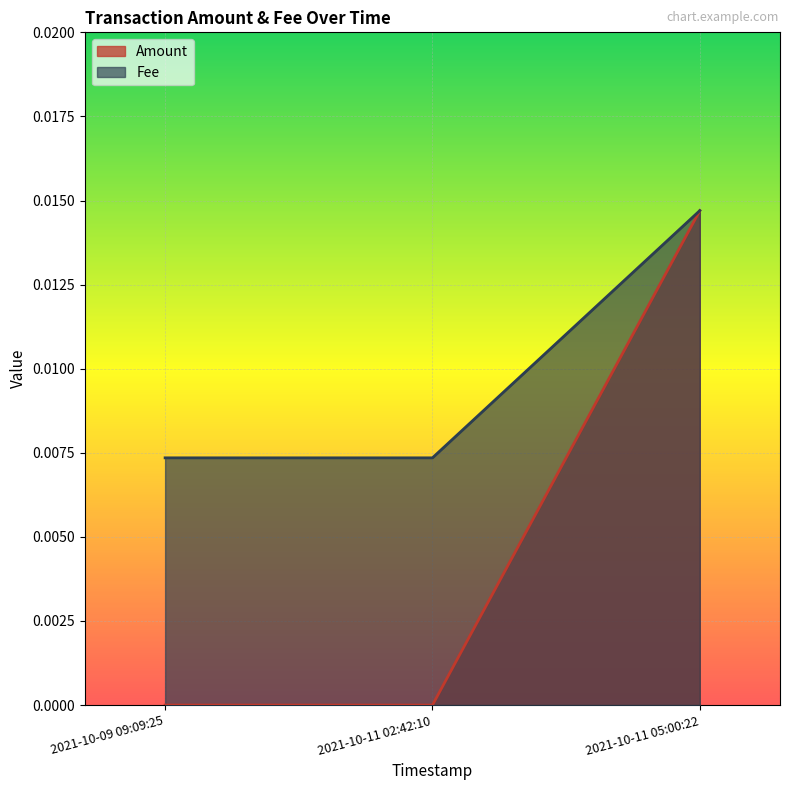

What is the label of the 2nd point from the left?

2021-10-11 02:42:10